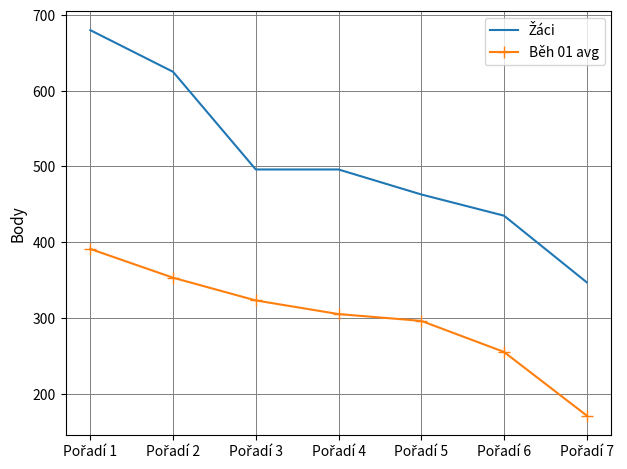

What is the difference between the maximum and second lowest values in the Běh 01 avg series?

136